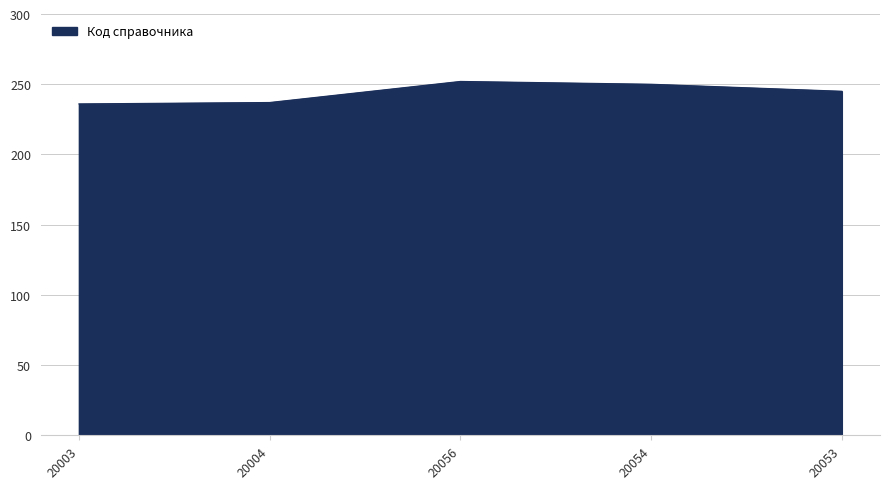

Where does the data first go above 245?

20056